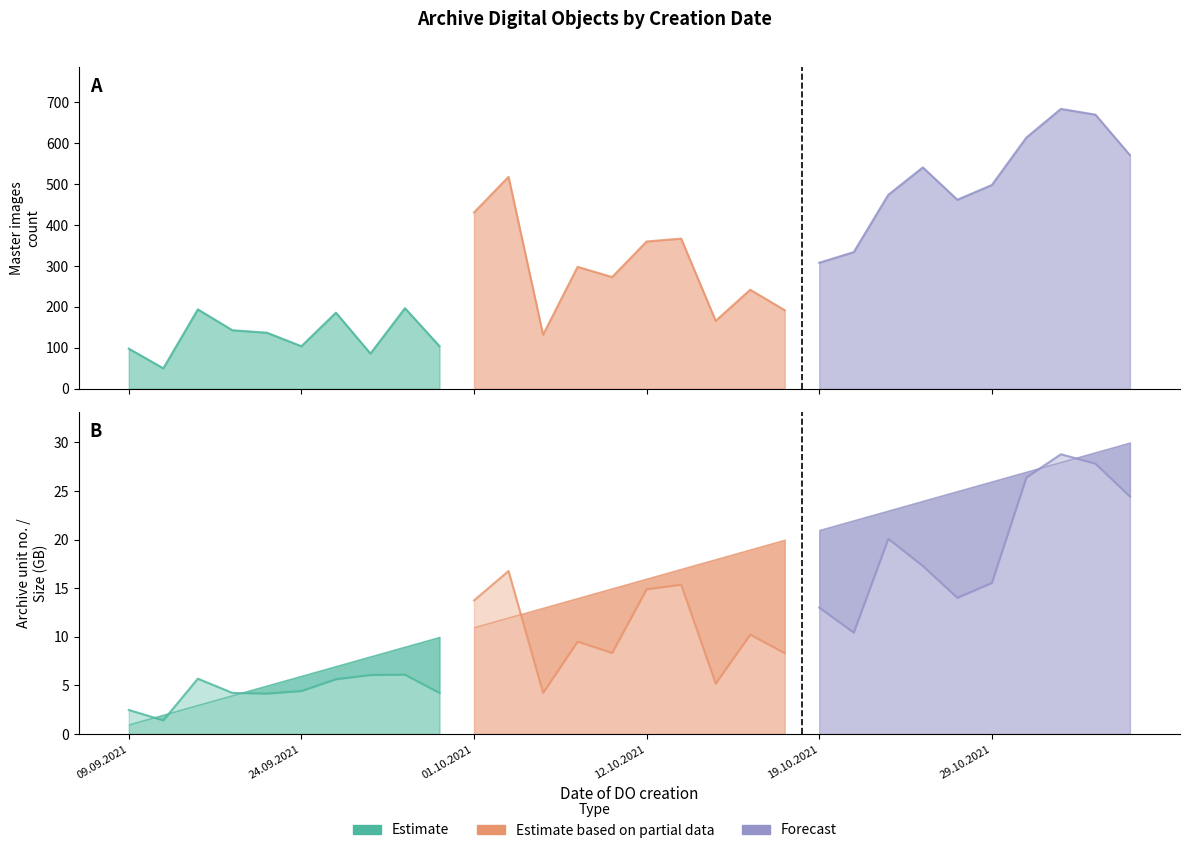

What is the difference between the maximum and minimum values in the Номер на архивна единица series?

29.0